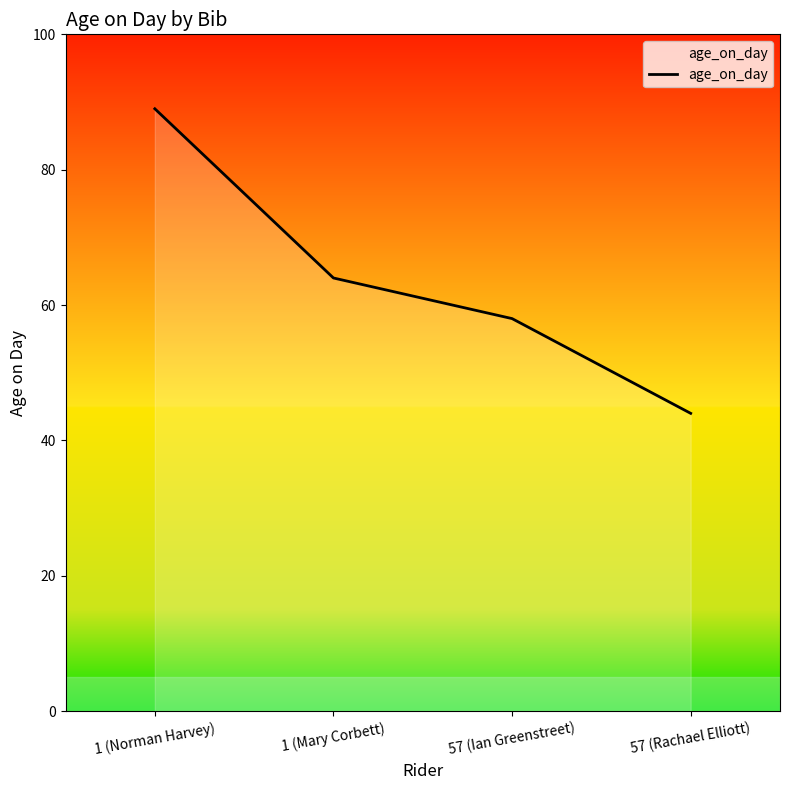

What position from the left is 57 (Rachael Elliott)?

4